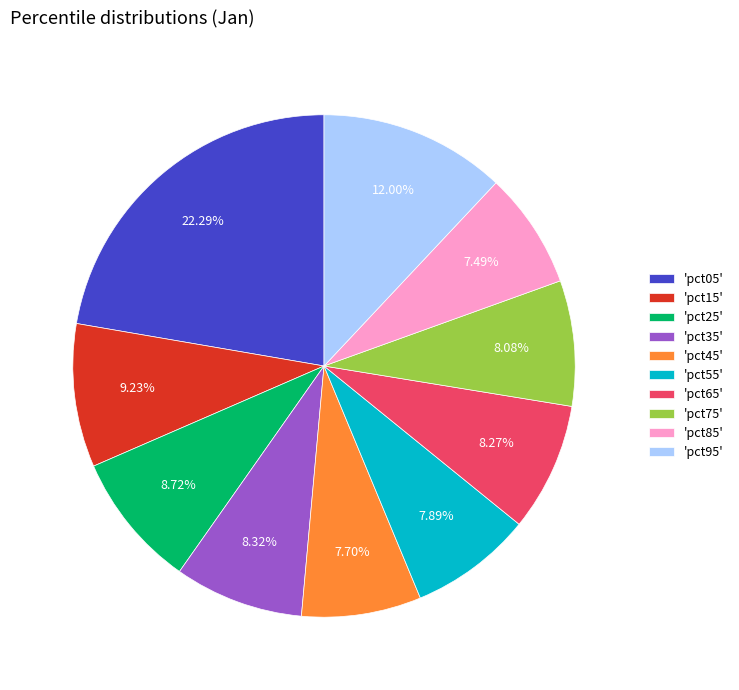

Which has a higher value, 'pct95' or 'pct45'?

'pct95'